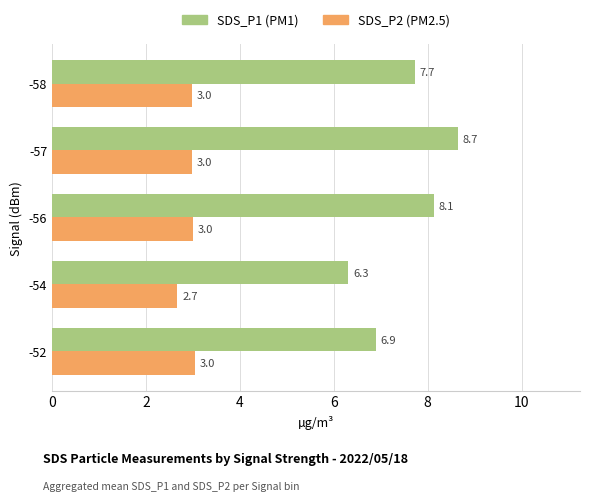

What is the total value across all series at -54?

9.0